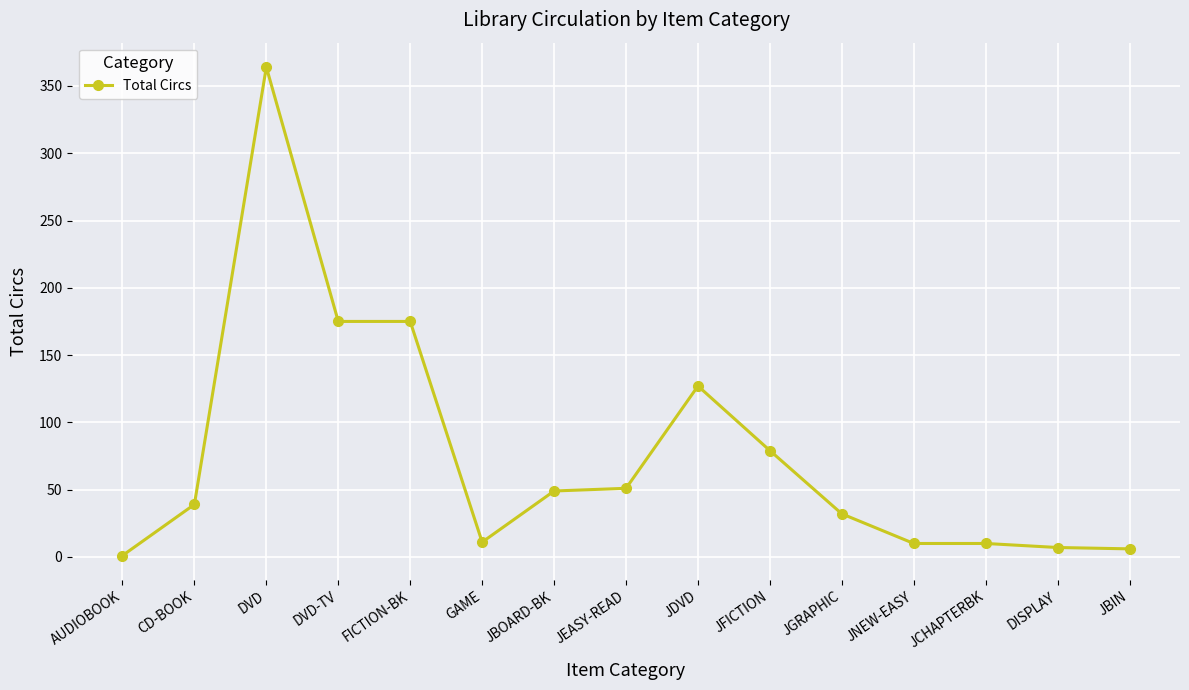

What is the difference between the second highest and minimum values?

174